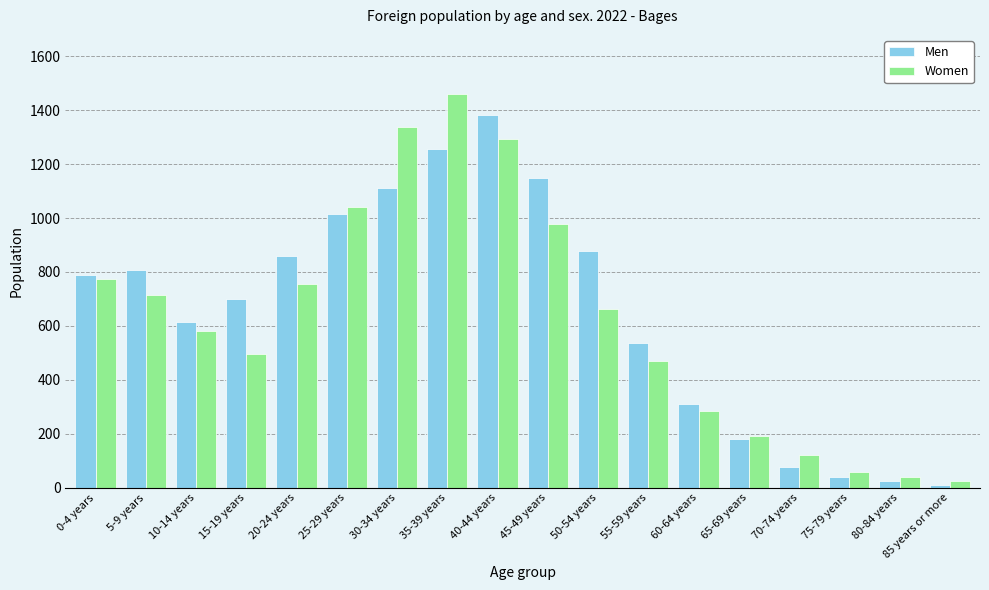

What is the difference between the second highest and second lowest values in the Women series?

1298